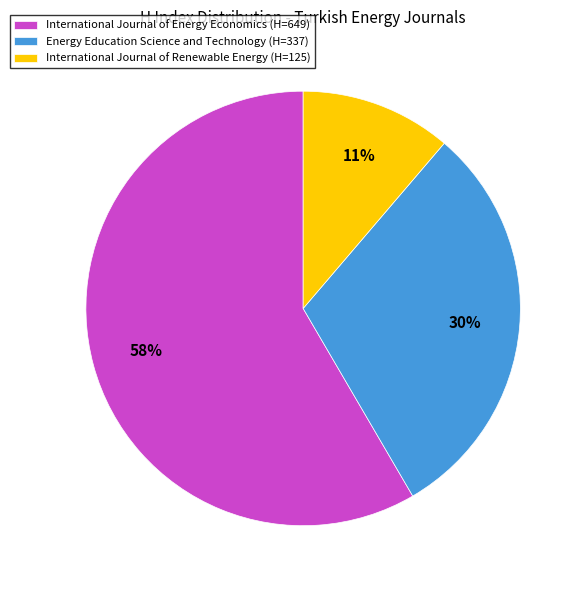

To the nearest percent, what portion does Energy Education Science and Technology represent?

30%